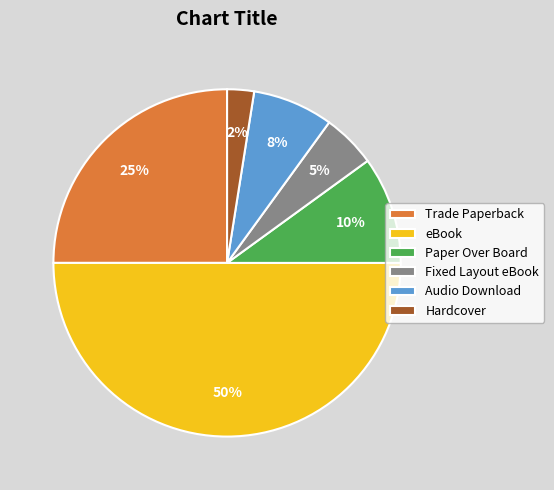

Count the number of slices in the pie.

6